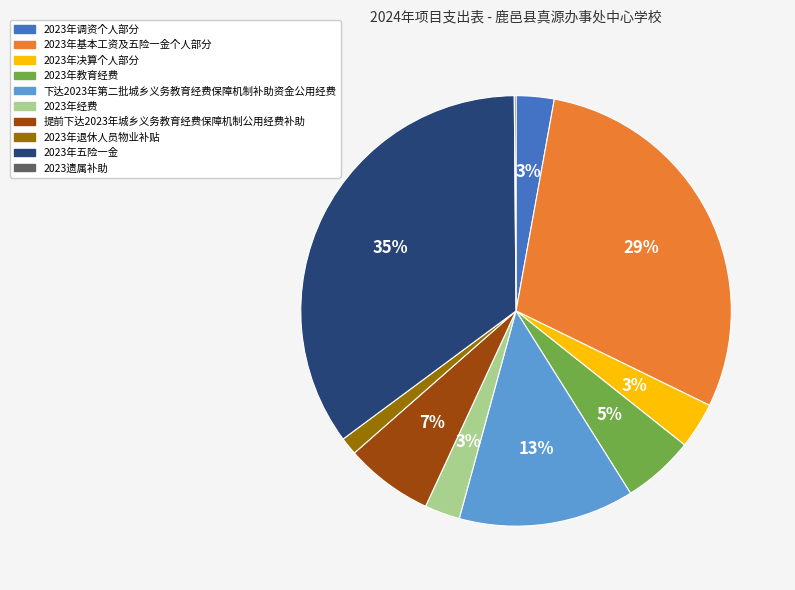

Between 2023年经费 and 2023年基本工资及五险一金个人部分, which is larger?

2023年基本工资及五险一金个人部分